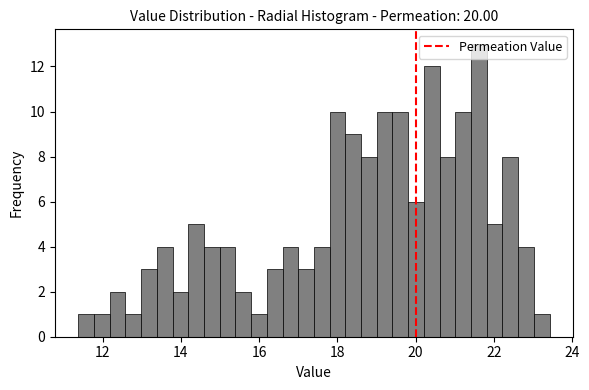

Around what value on the x-axis is the tallest bar? Give the approximate position of its centre, as read against the axis.

21.6